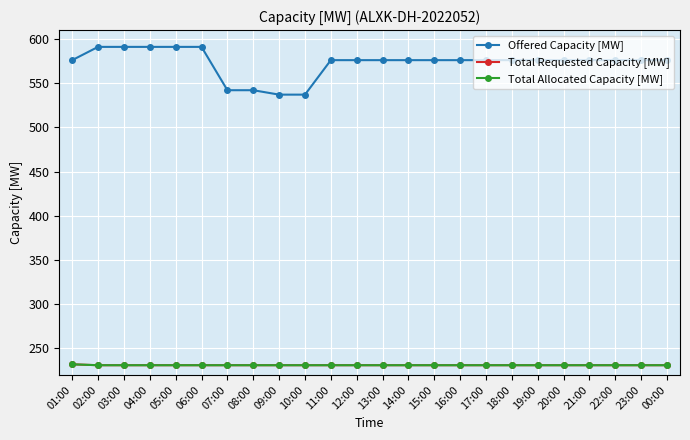

Is it true that Offered Capacity [MW] equals 841 at 22:00?

False